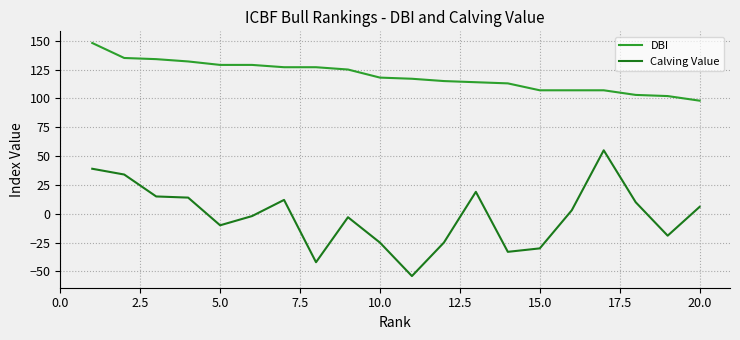

What is the highest value of the Calving Value series?

55